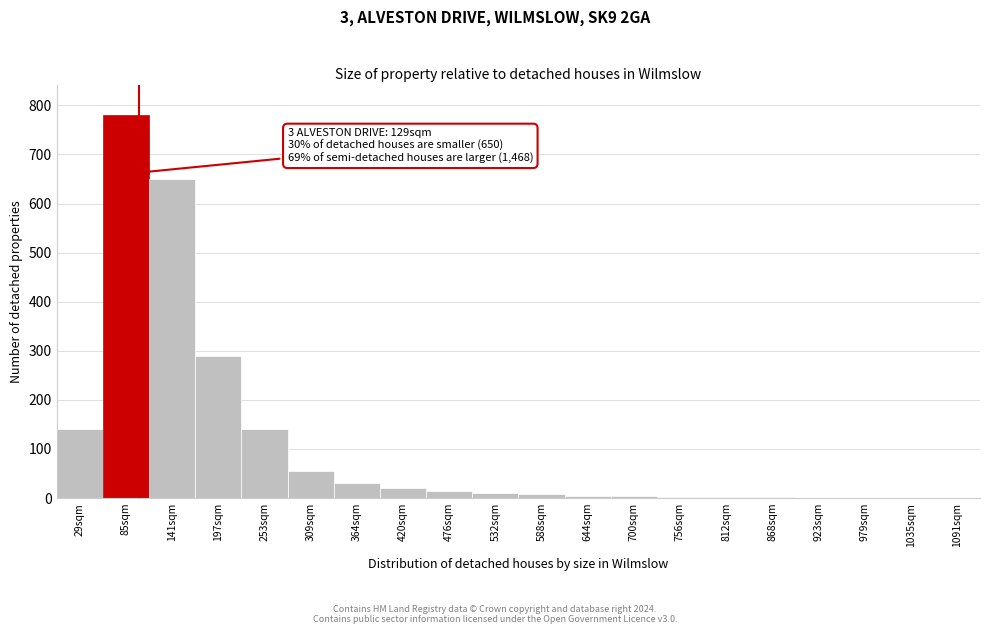

Where is the data nearest to the value 390?

197sqm